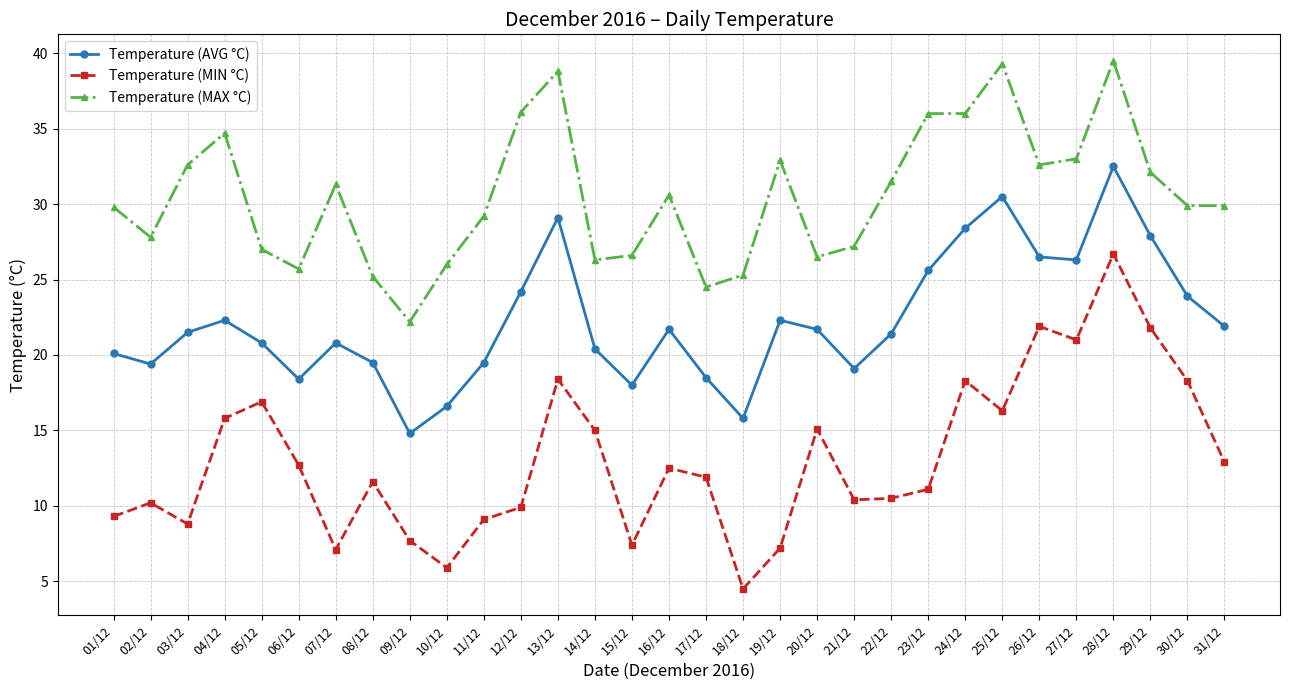

Is the value of Temperature (AVG °C) at 04/12 greater than the value of Temperature (MIN °C) at 10/12?

Yes